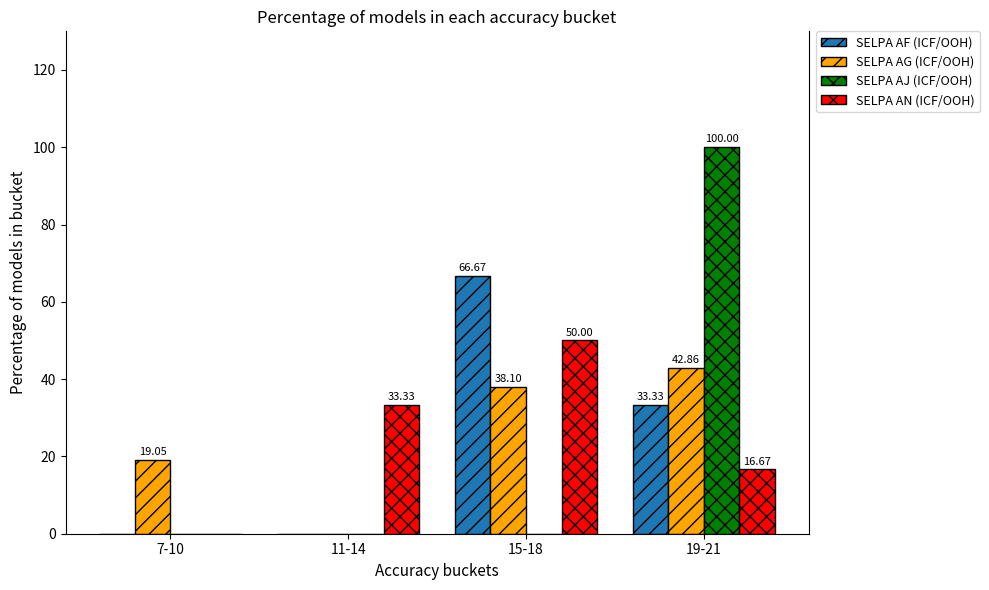

Is the value of SELPA AN (ICF/OOH) at 19-21 greater than the value of SELPA AJ (ICF/OOH) at 19-21?

No